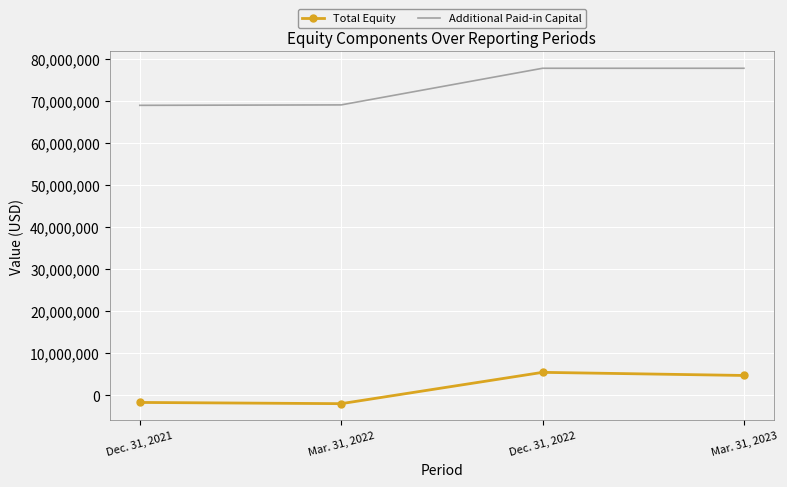

How many values in the Total Equity series are below 4735029?

2